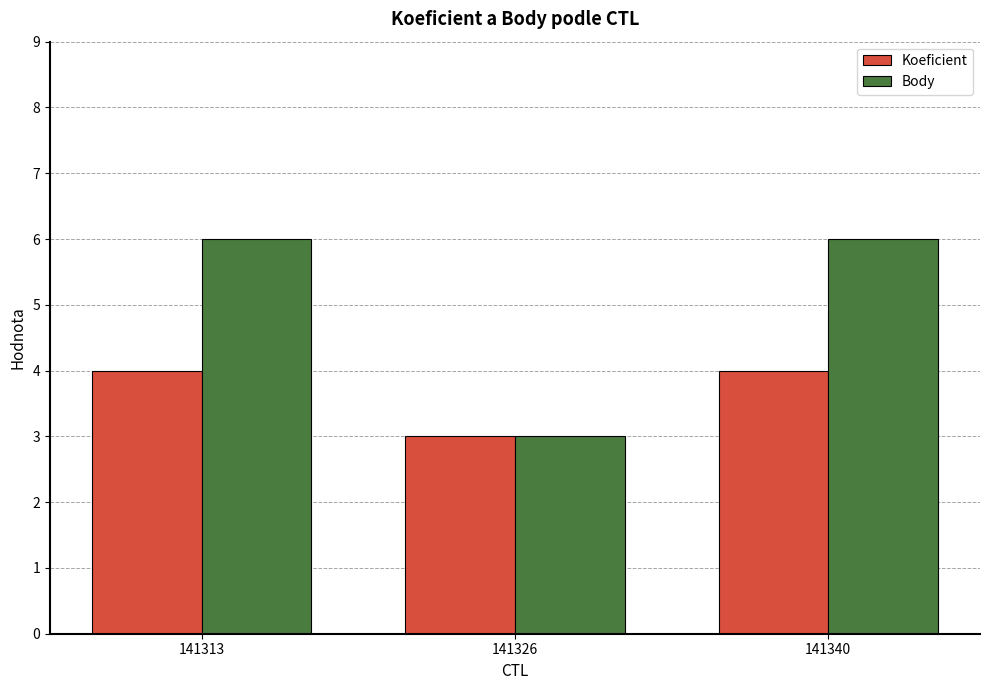

True or false: Koeficient has a value of 4 at 141326.

False